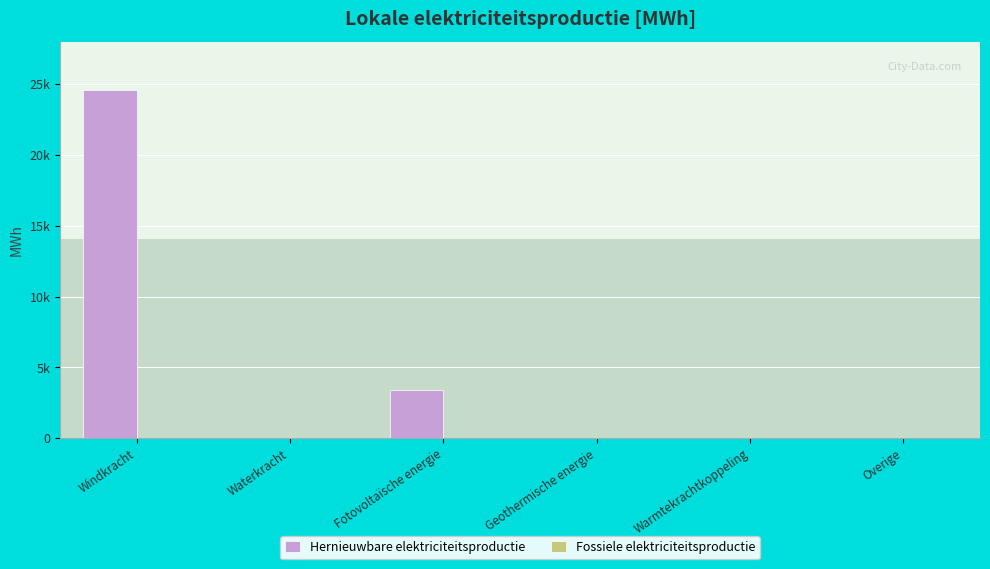

Are the bars horizontal?

No